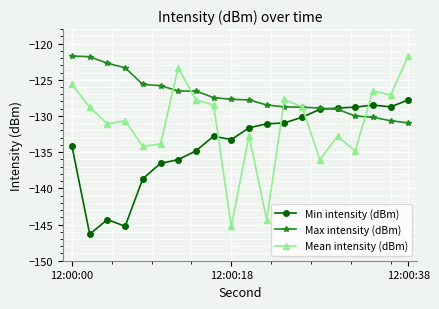

What is the value of the Min intensity (dBm) point at the 9th from the left?

-132.8